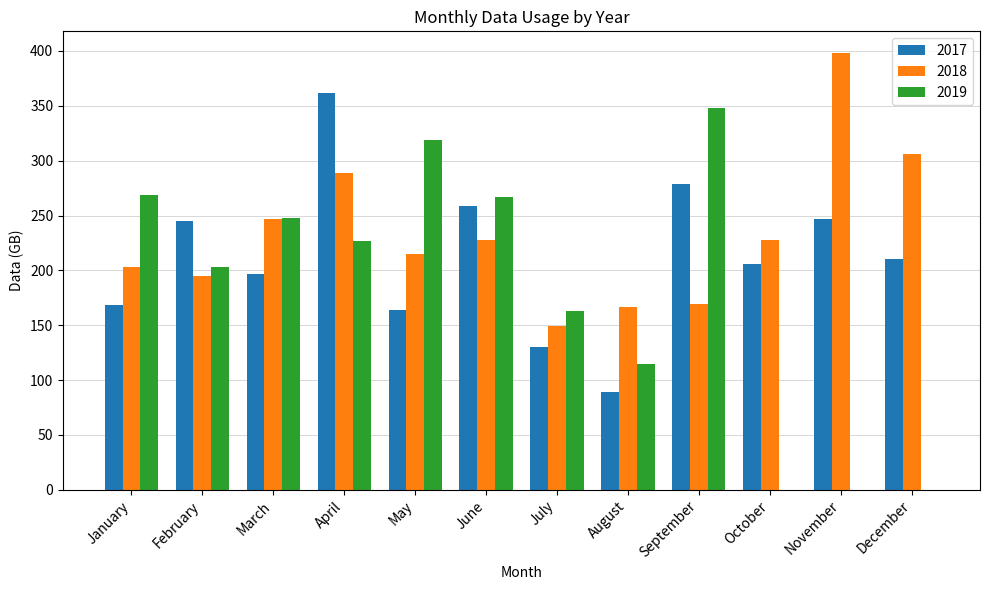

Which series changed the most between March and December?

2019